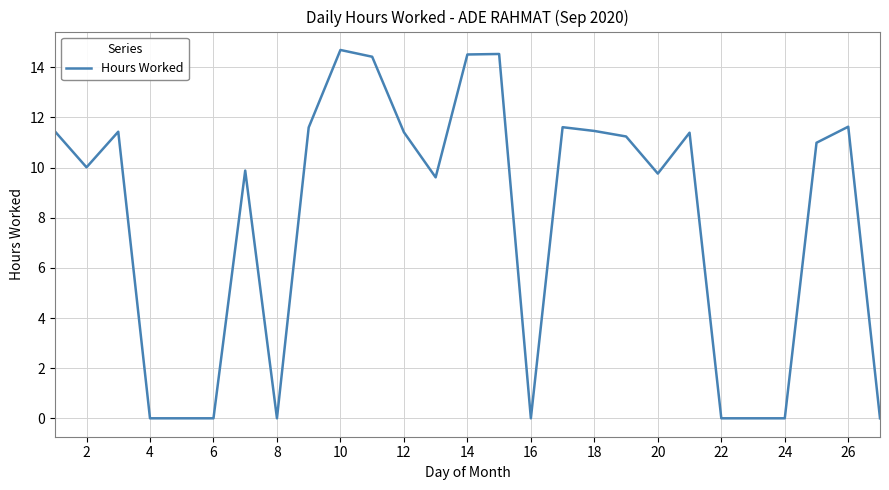

What is the greatest value displayed?

14.7